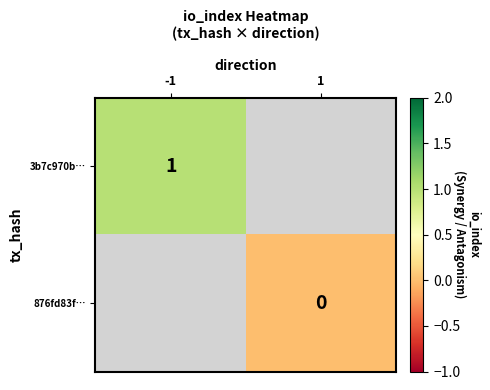

Is the value of 3b7c970b… at -1 greater than the value of 876fd83f… at 1?

Yes